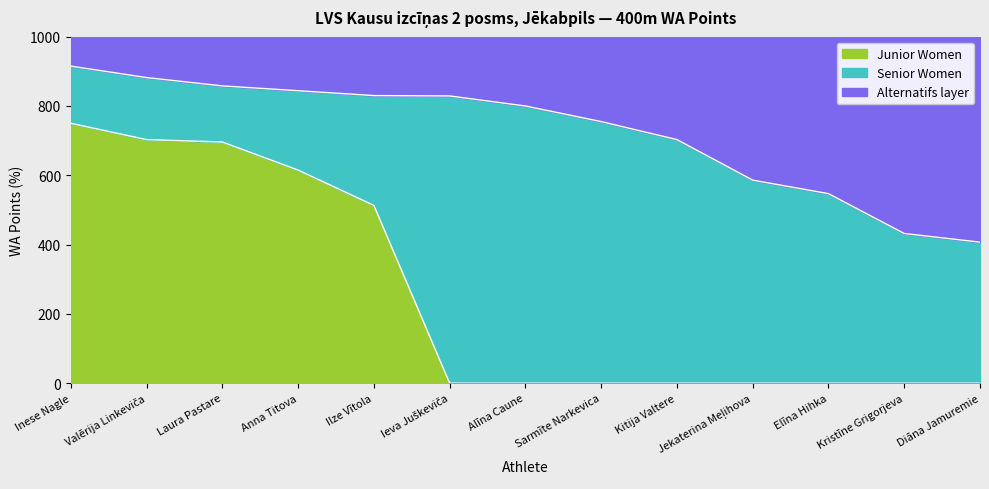

Which series changed the most between Sarmīte Narkevica and Elīna Hihka?

Senior Women